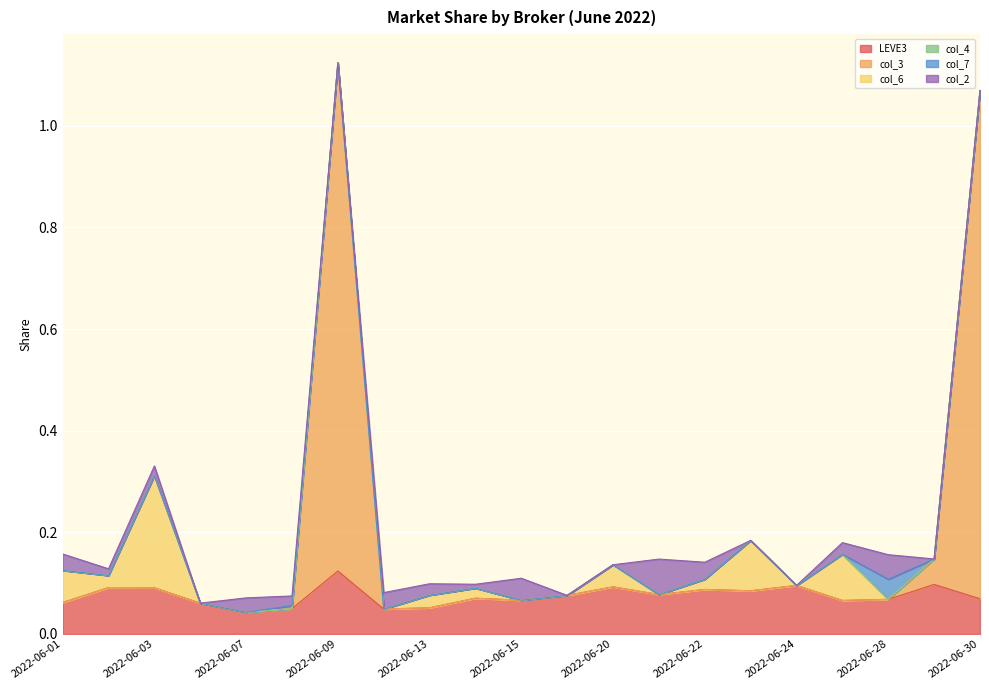

The col_7 series shows 0.0 at 2022-06-13. True or false?

False